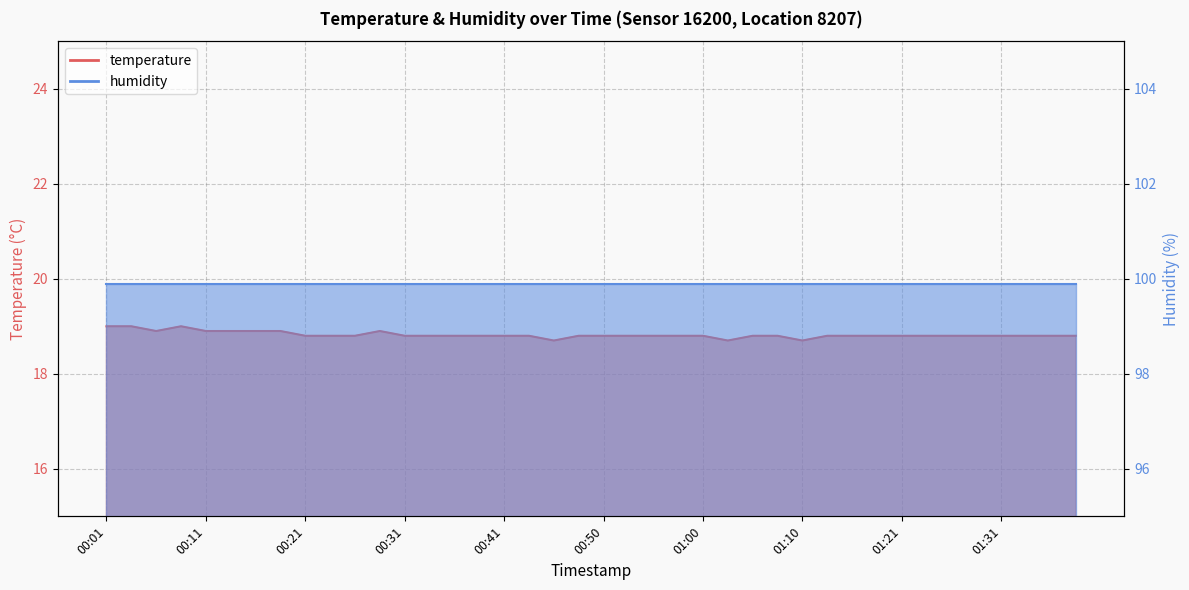

What is the approximate value at 00:16?

18.9